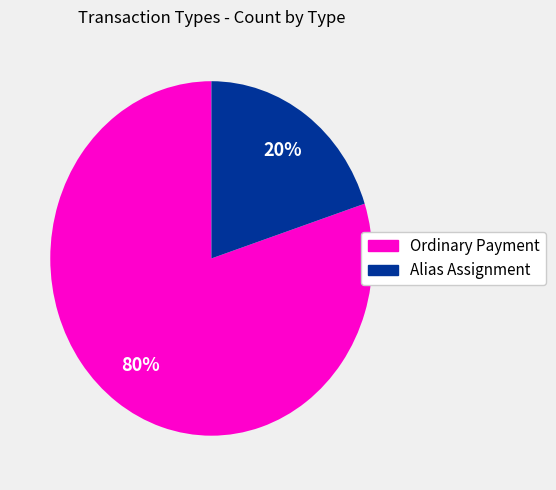

Is there a majority slice in this chart?

Yes